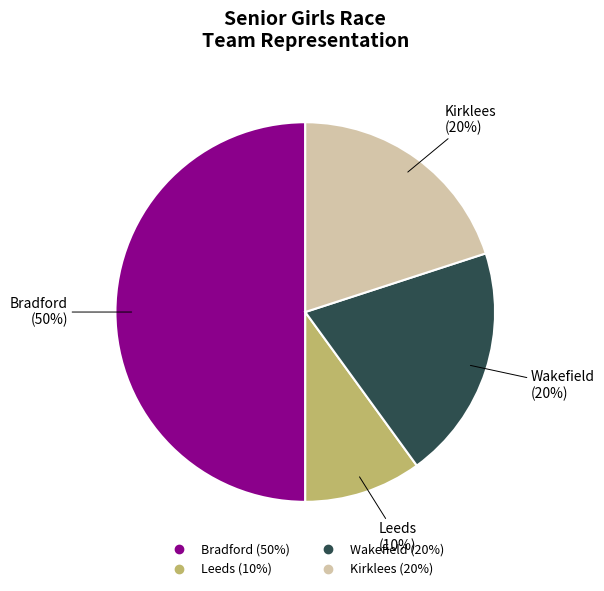

Which slice is the largest?

Bradford